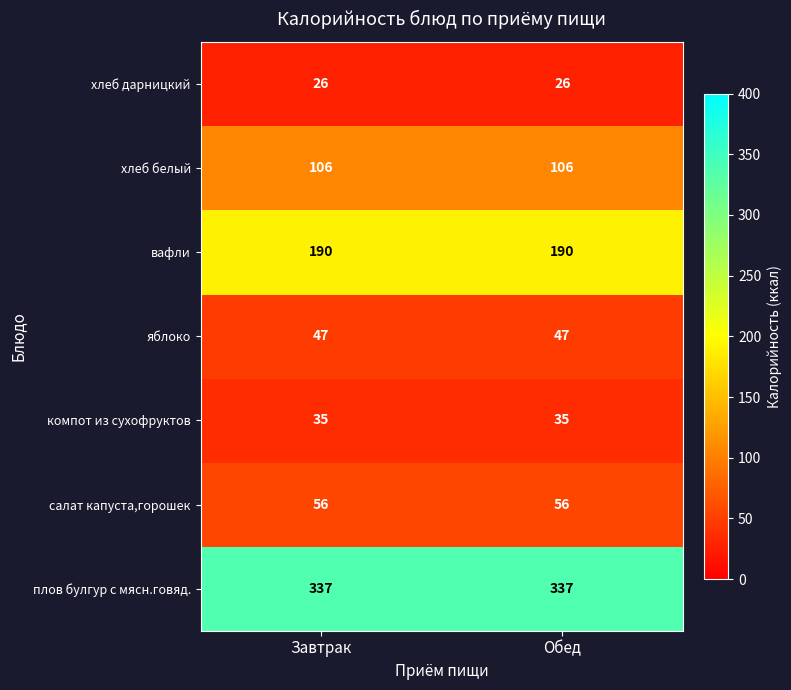

The value of вафли at Обед is 190. True or false?

True